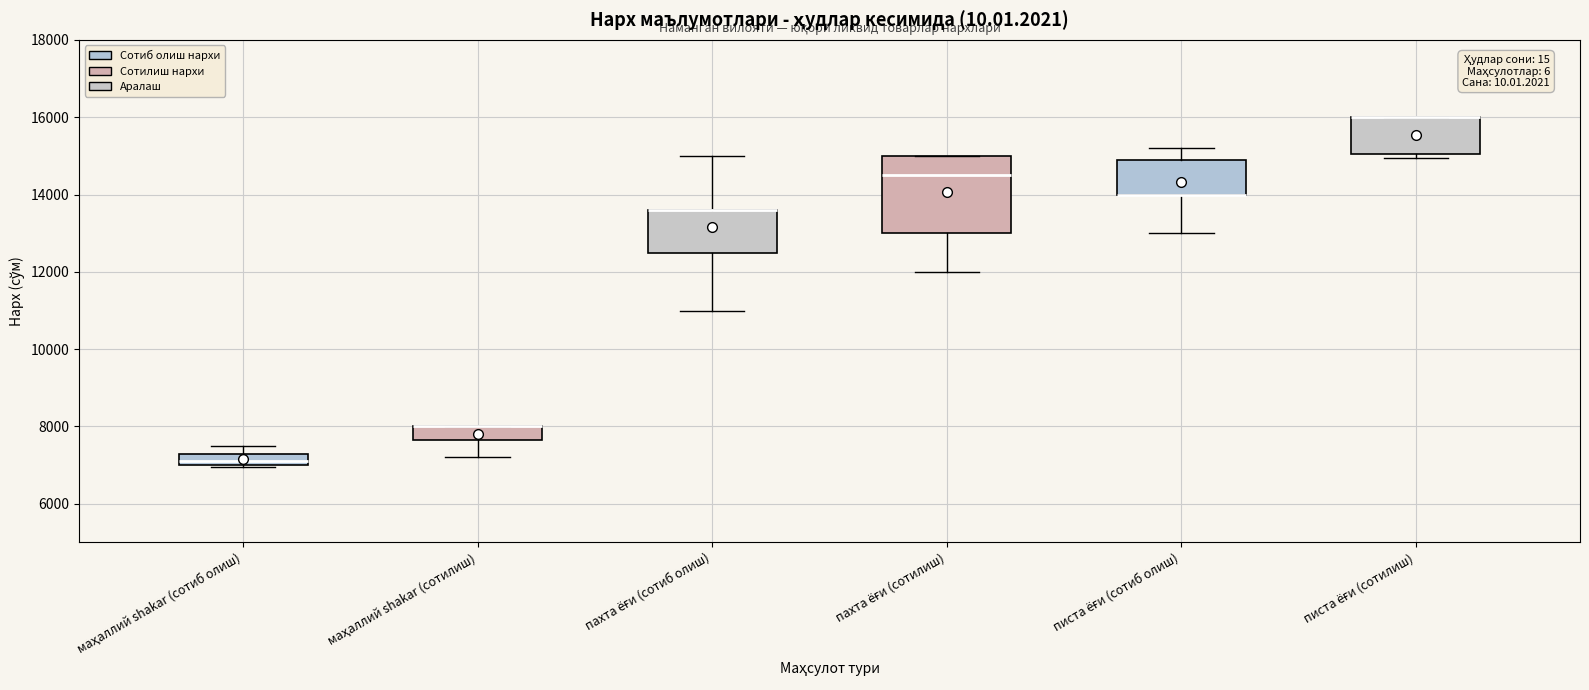

Comparing the boxes themselves (not the whiskers), which one is the tallest?

пахта ёғи (сотилиш)